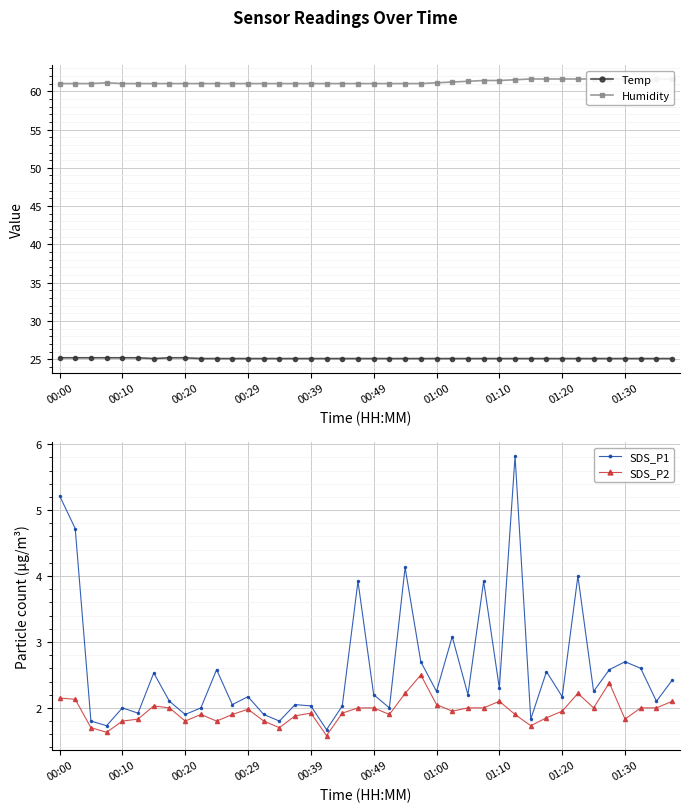

The value of Temp at 00:10 is 25.2. True or false?

True